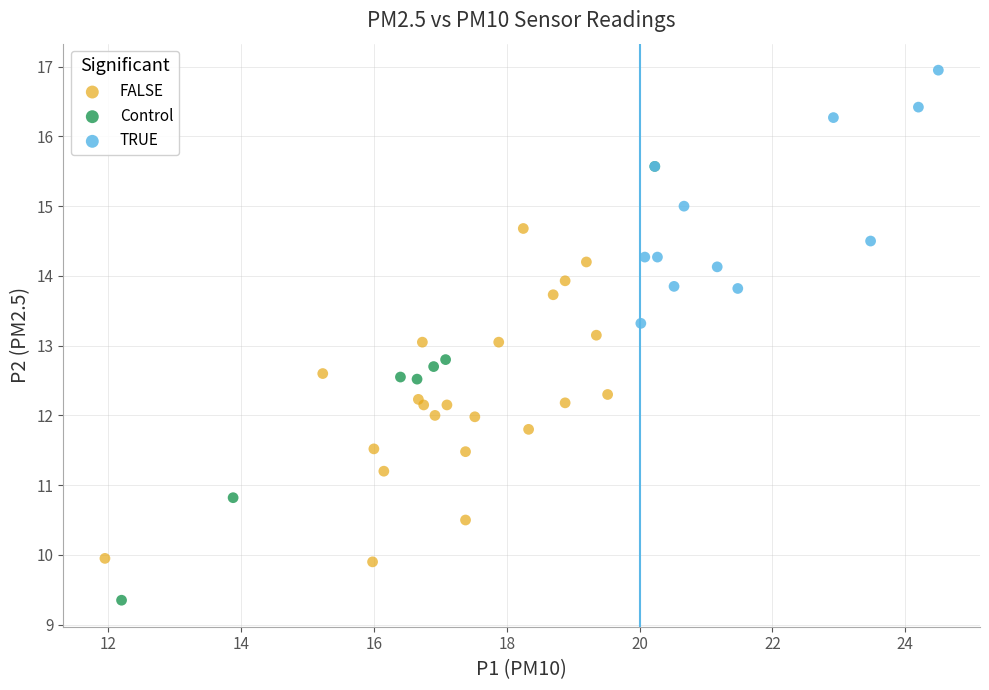

Which series has the largest Y range (max minus min)?

Control